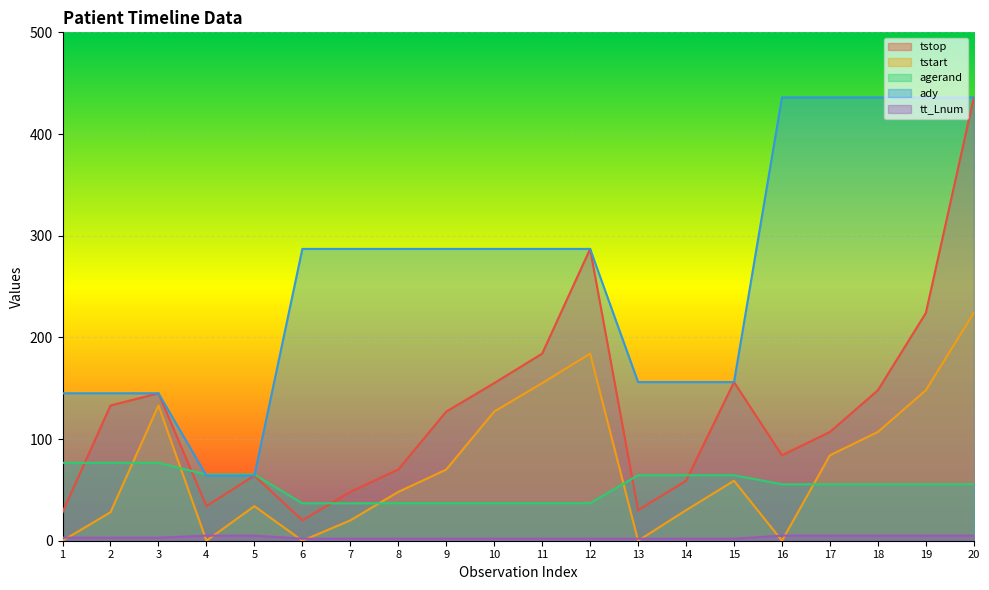

What are all the series names shown in the legend?

tstop, tstart, agerand, ady, tt_Lnum